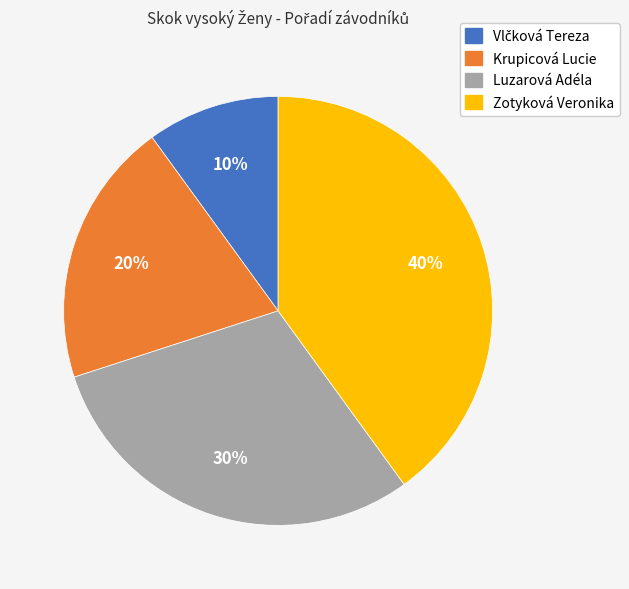

Is it true that Zotyková Veronika is 47% of the pie?

False